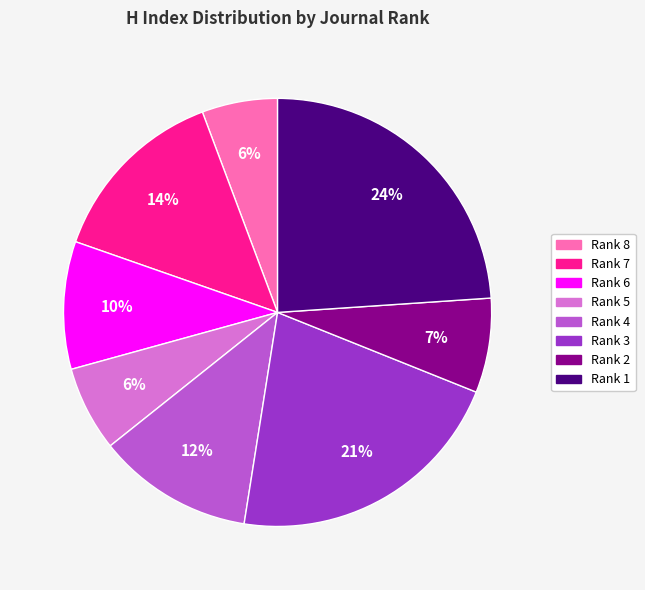

To the nearest percent, what percentage of the pie is Rank 4?

12%